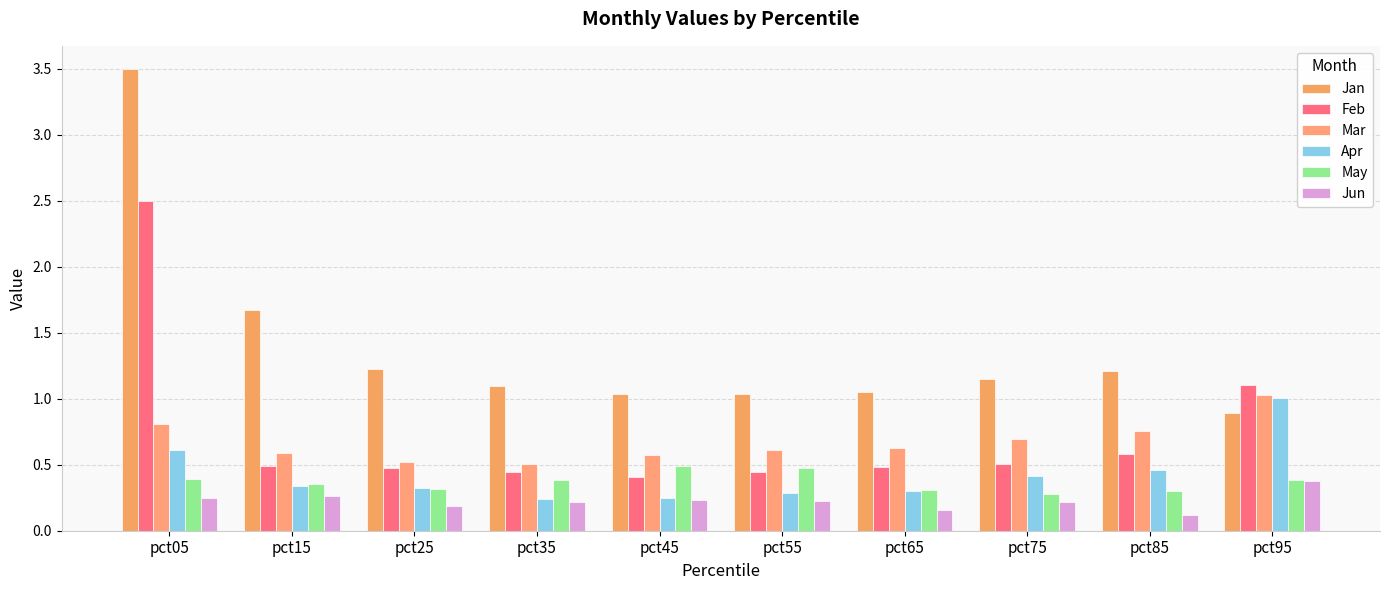

Read the Mar value at pct65.

0.6